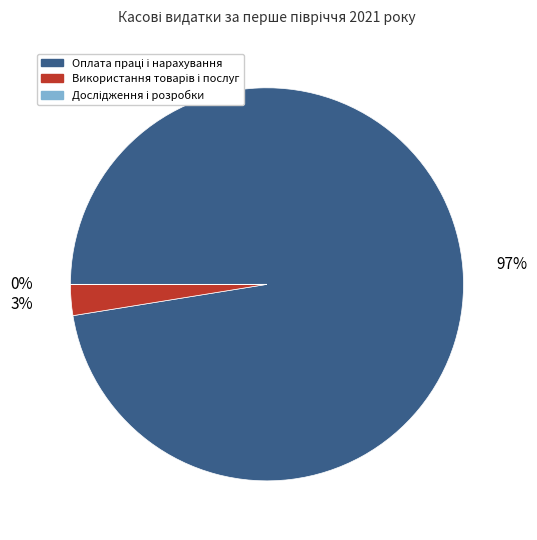

Does any single category account for the majority?

Yes